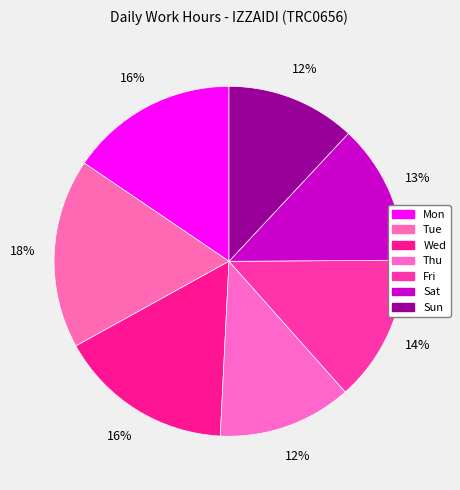

How many segments does this pie chart have?

7